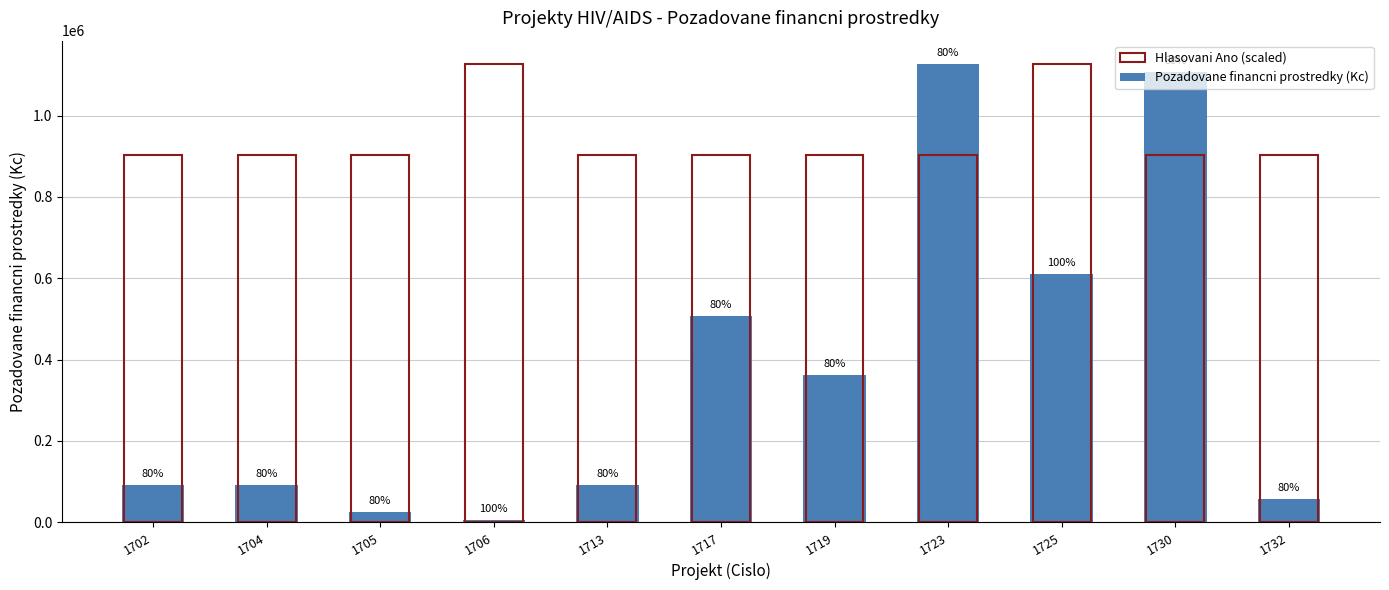

Does the chart contain stacked bars?

No